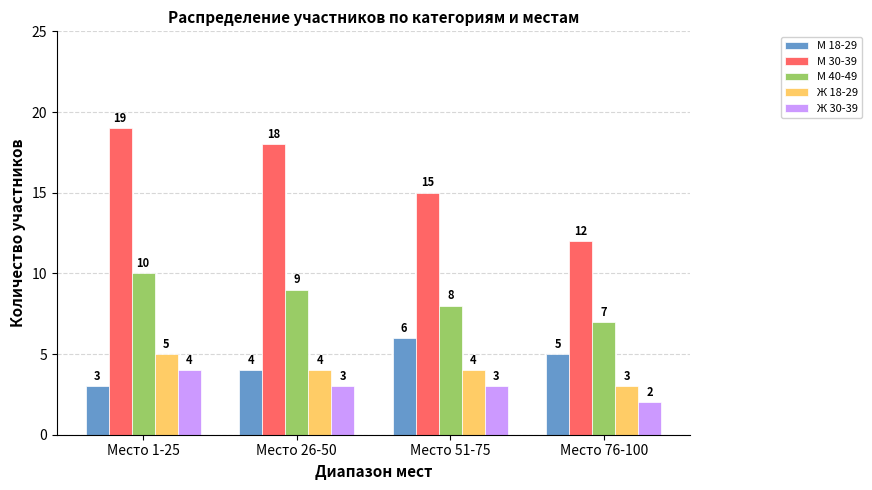

What is the label of the 4th bar from the right?

Место 1-25